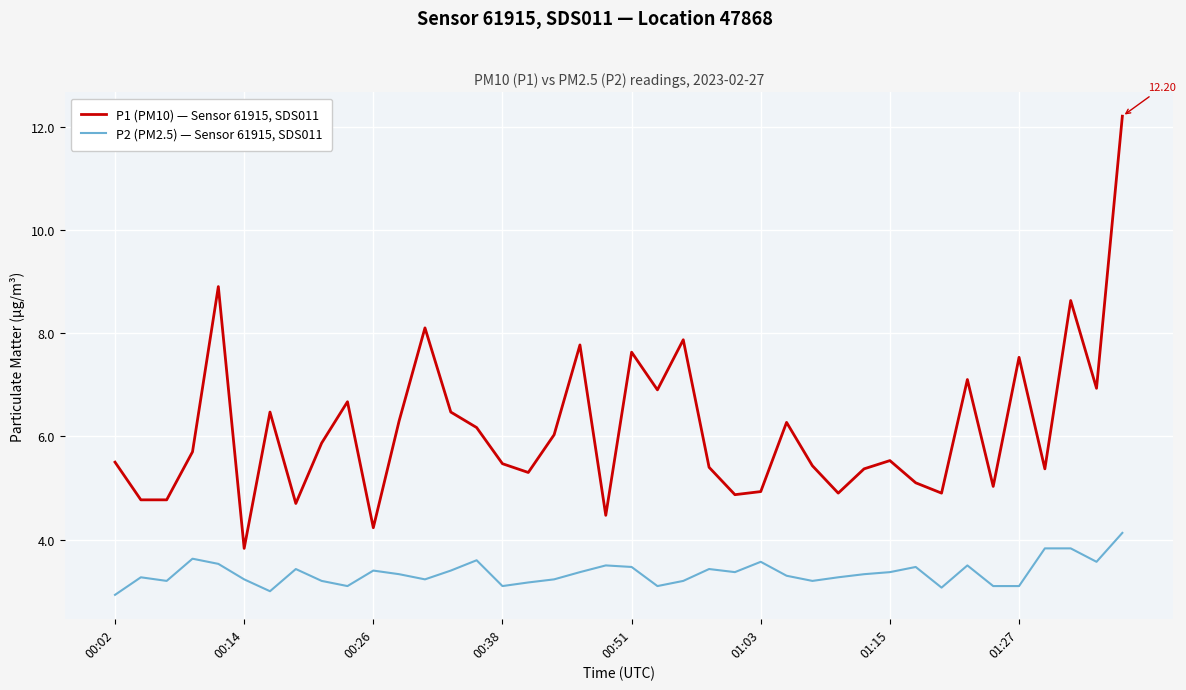

True or false: P1 (PM10) — Sensor 61915, SDS011 and P2 (PM2.5) — Sensor 61915, SDS011 cross at least once.

False